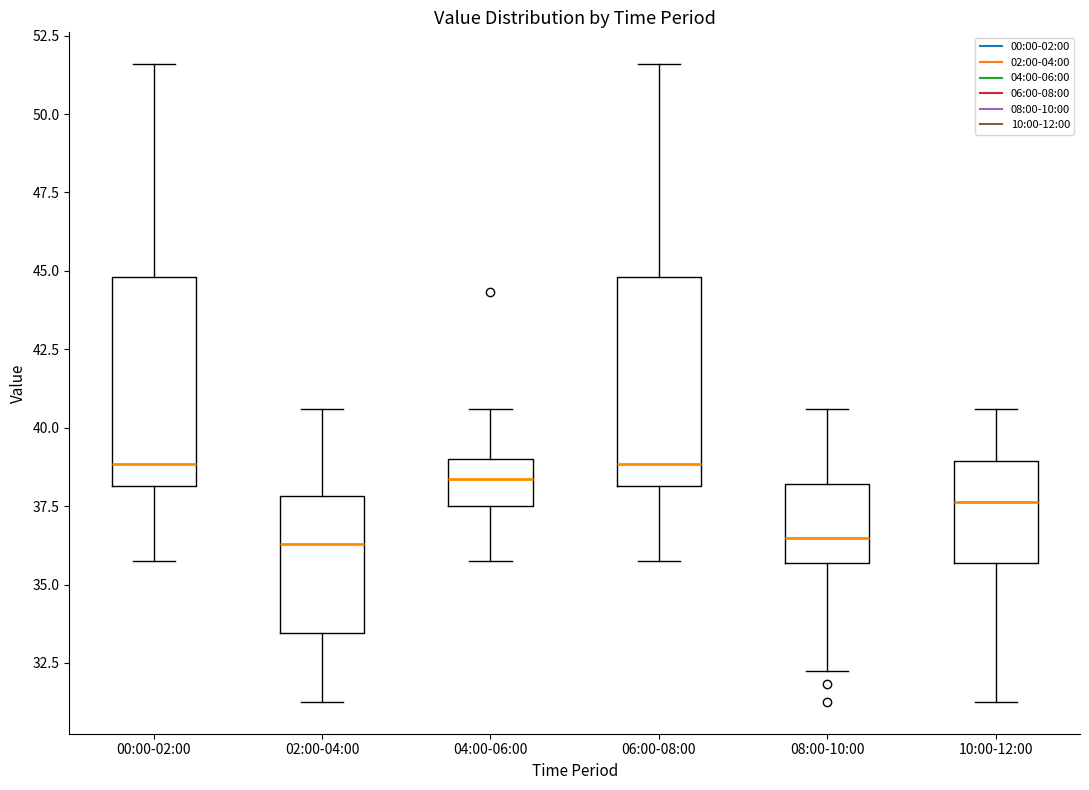

Where does the lower whisker of the box for 06:00-08:00 end on the y-axis? The values are not printed on the chart, so give them approximately, as read against the axis.

35.5